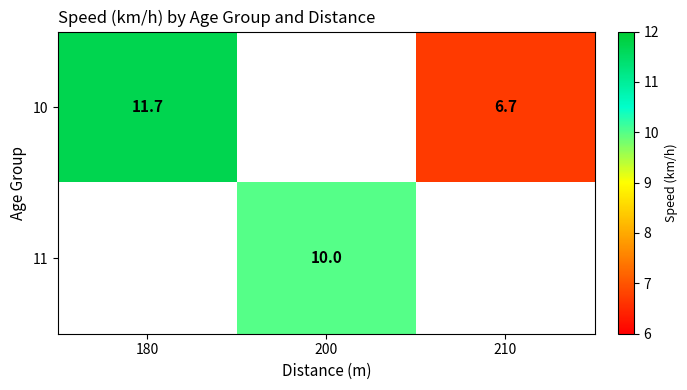

What is the sum of the 10 values at 180 and 210?

18.4